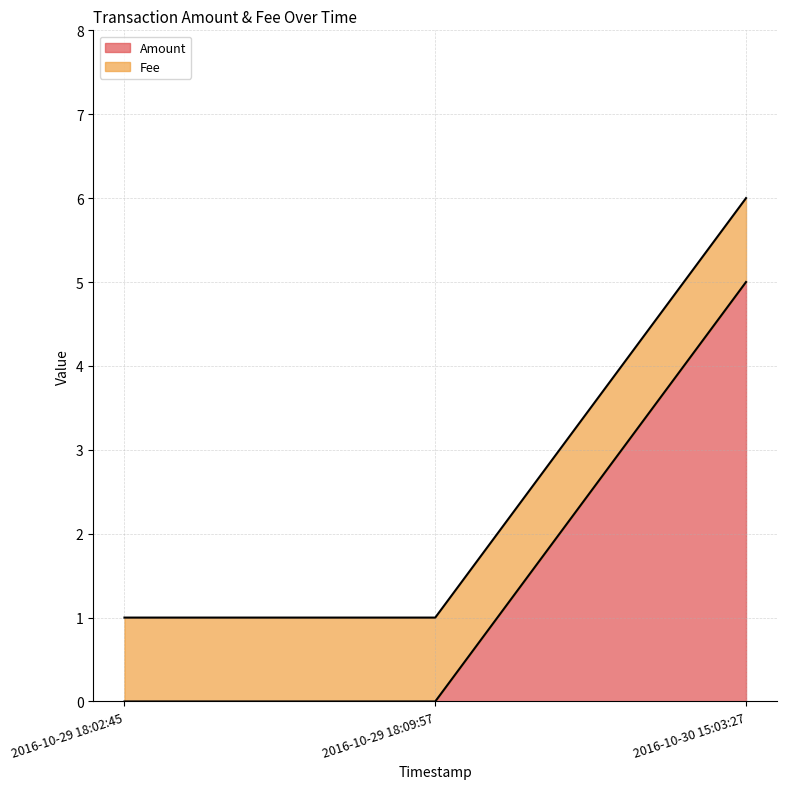

What is the value of the 3rd point from the left?

5